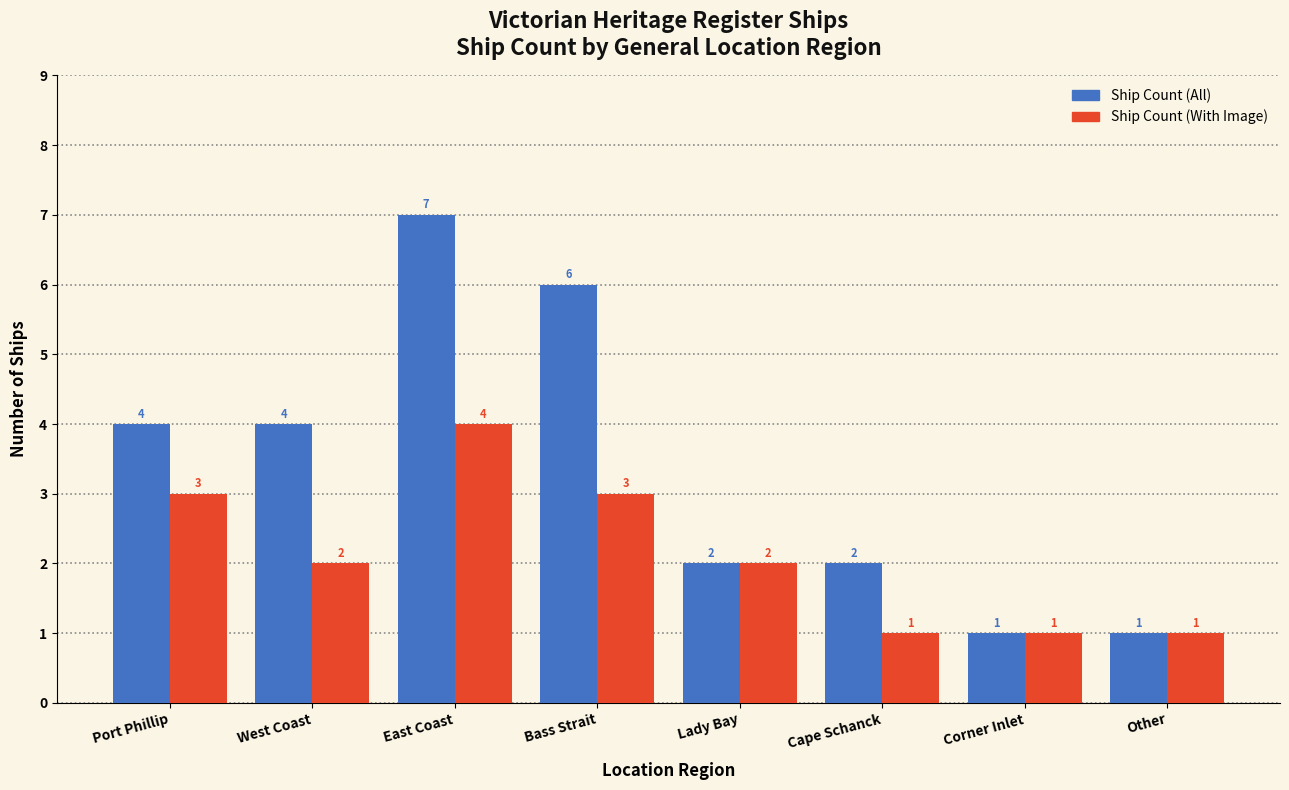

The Ship Count (All) series shows 4 at West Coast. True or false?

True